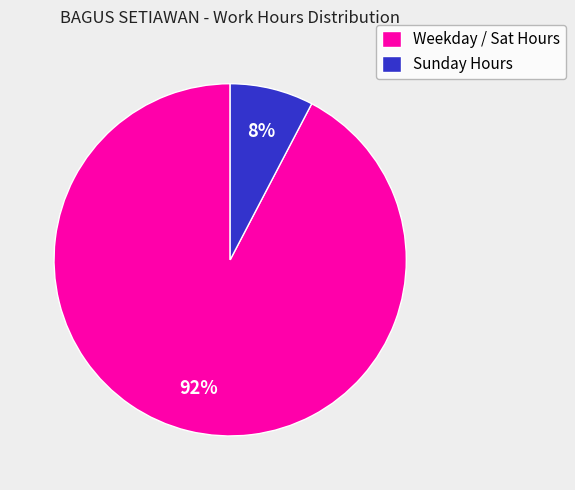

How many segments does this pie chart have?

2